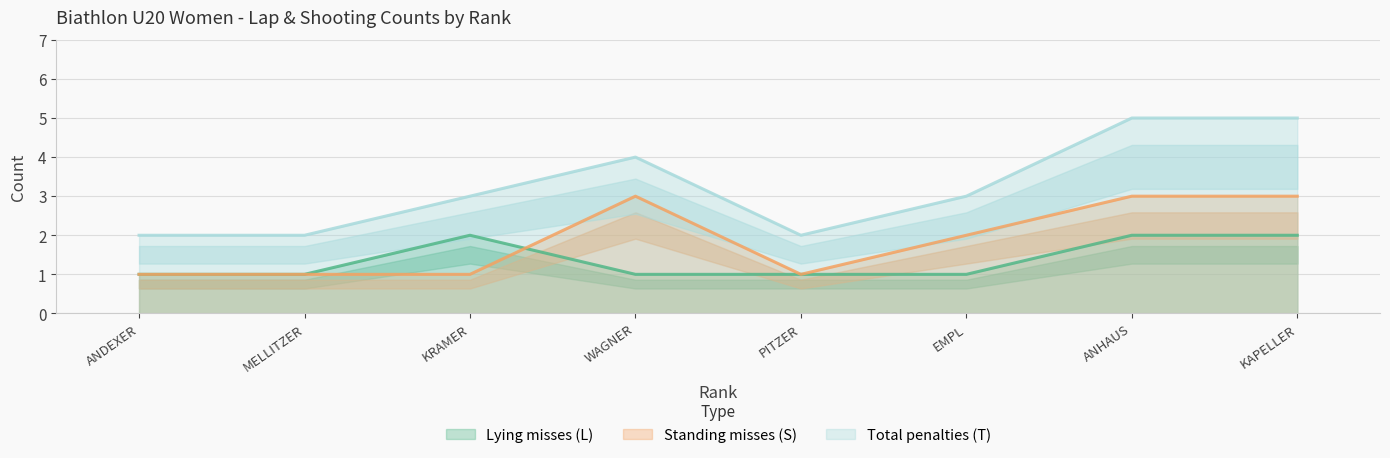

True or false: S and T intersect in this chart.

False